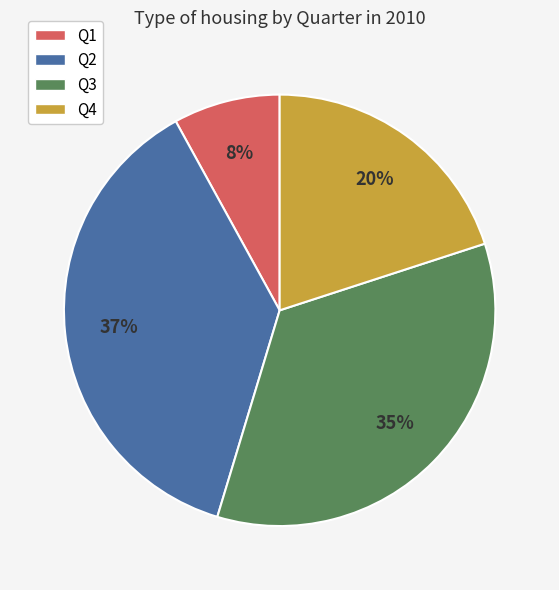

To the nearest percent, what is the average slice percentage?

25%